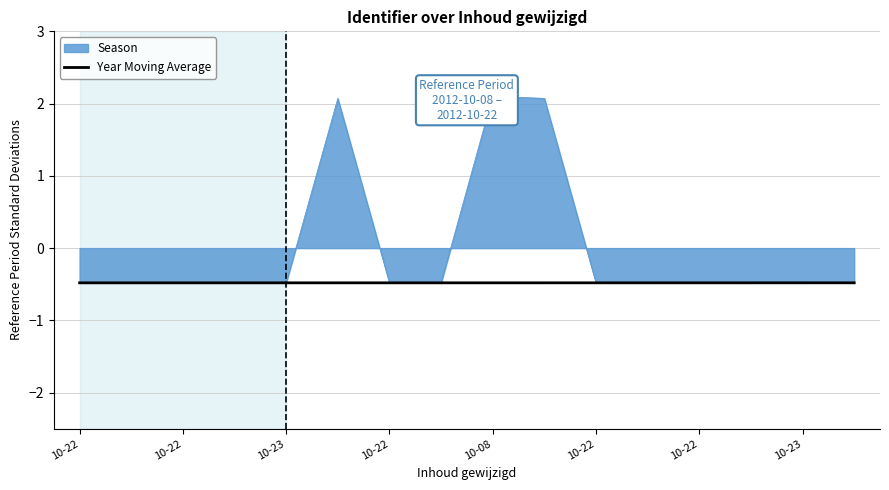

How many data points does each series have?

16